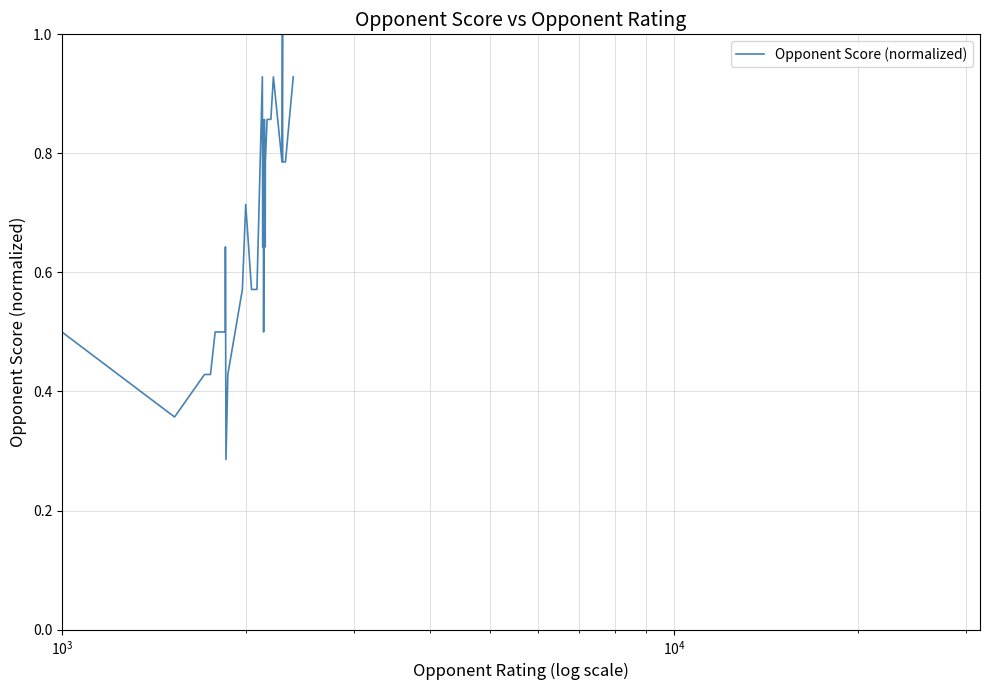

What is the average value?

0.7